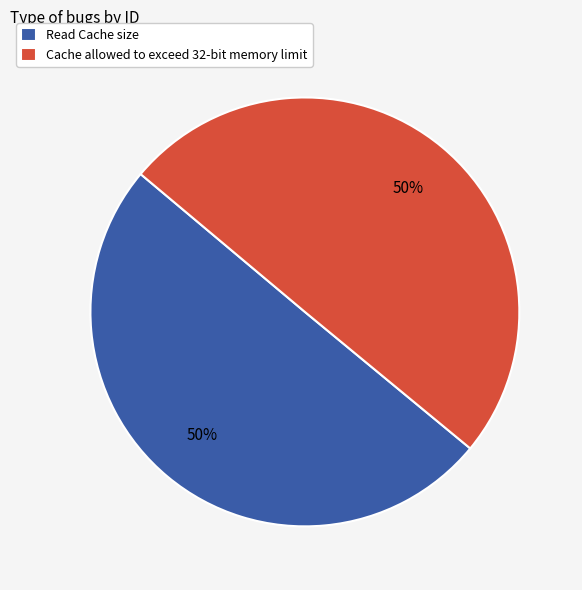

To the nearest percent, what portion does Cache allowed to exceed 32-bit memory limit represent?

50%